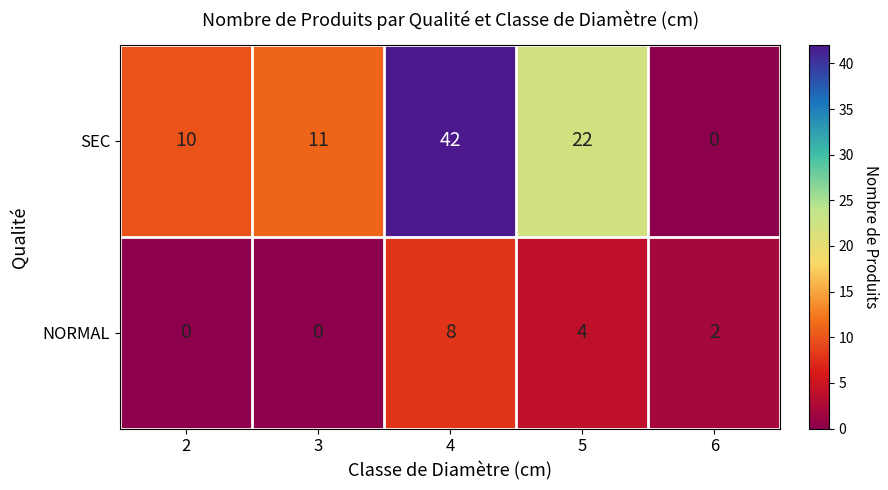

The value of SEC at 3 is 5. True or false?

False